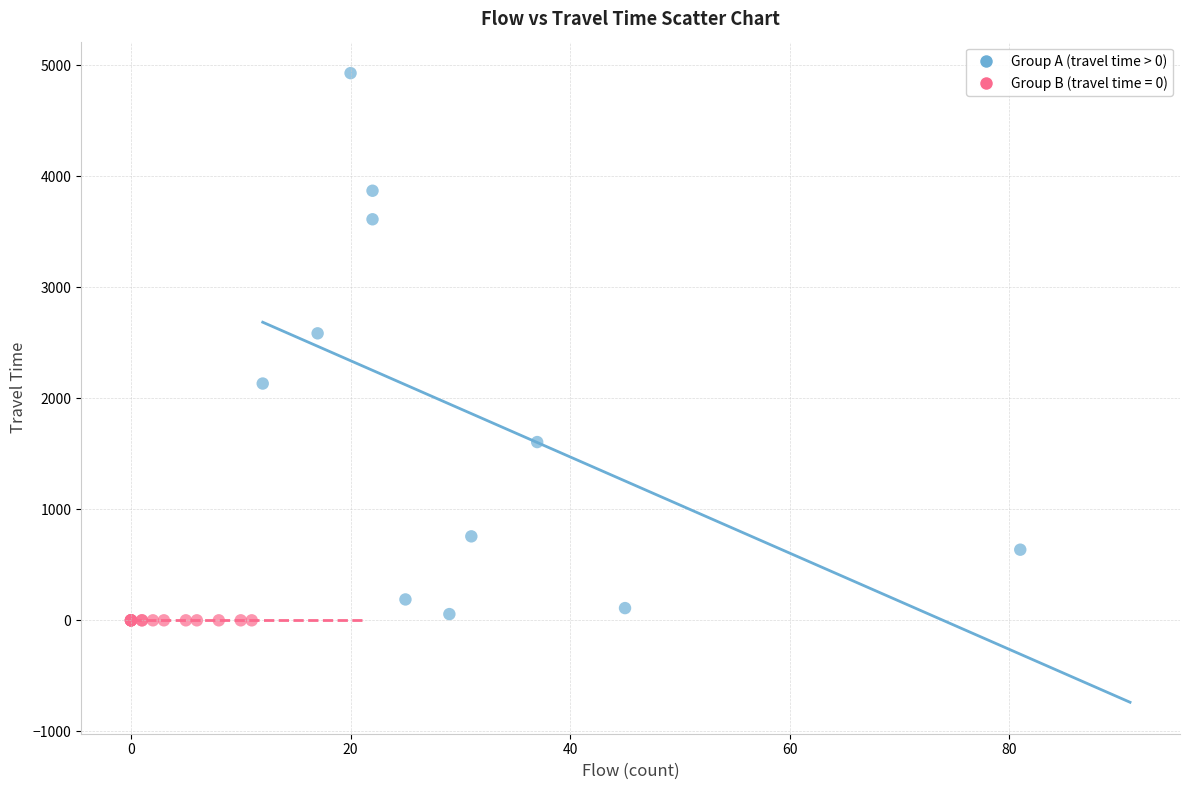

Which series reaches the maximum Y coordinate?

Group A (travel time > 0)